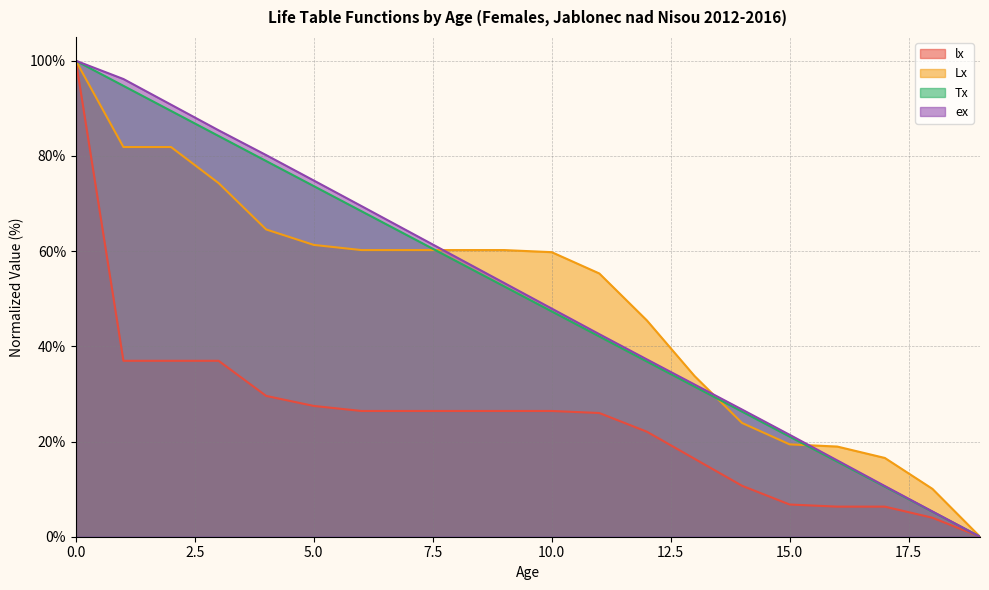

At which category does the chart reach its minimum across all series?

19